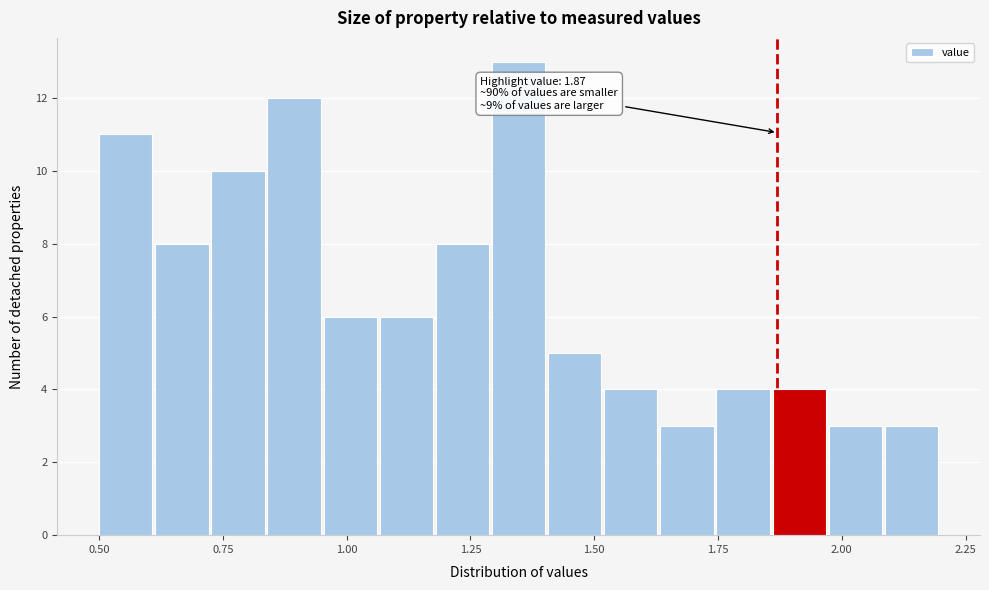

Read against the x-axis, roughly where is the centre of the tallest bar?

1.35